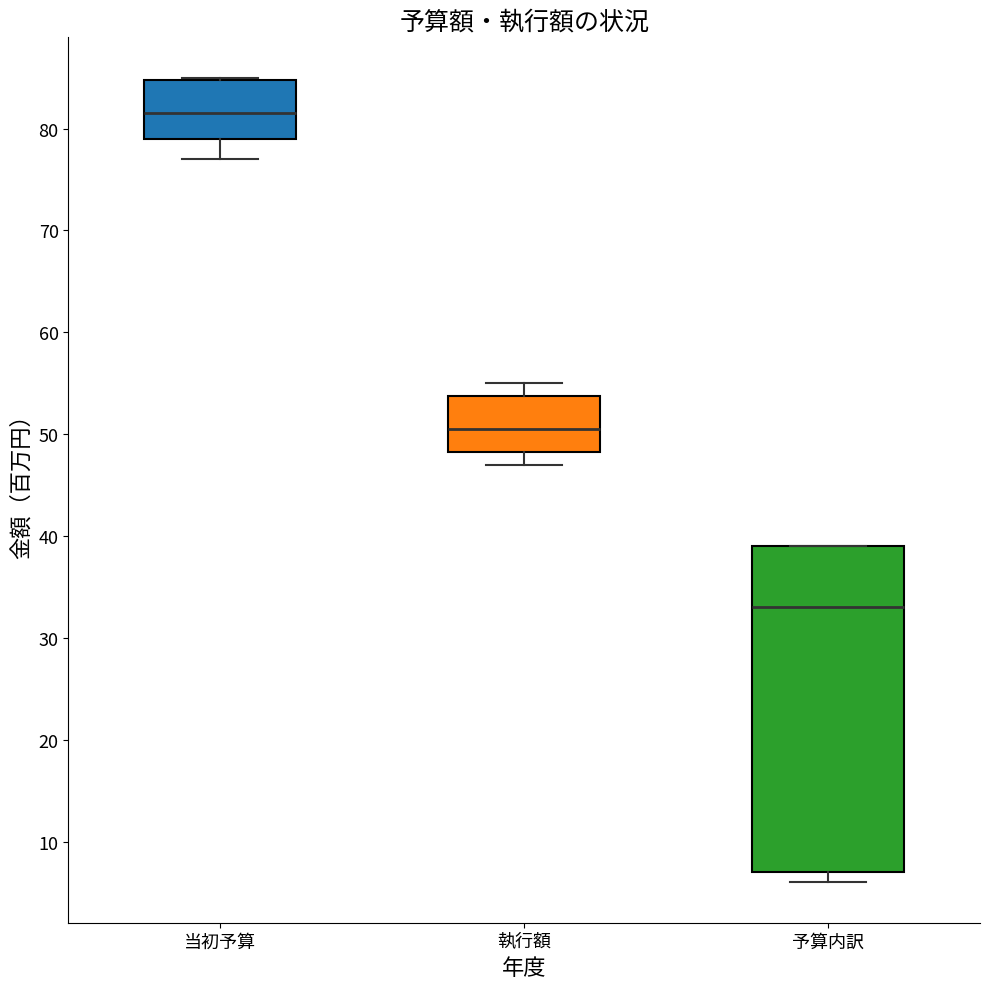

Which box's median line is the highest?

当初予算